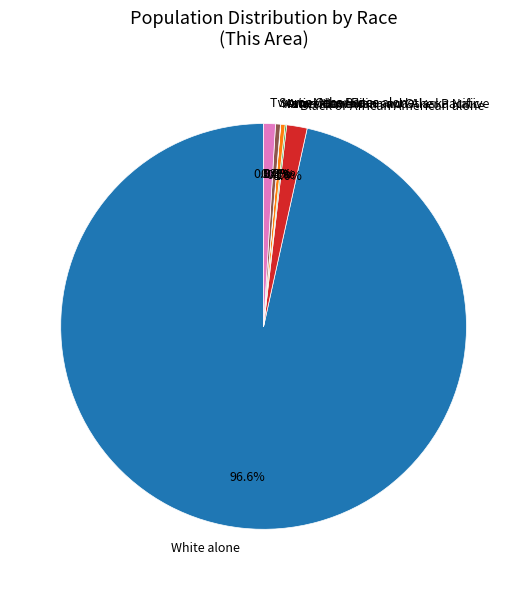

What is the majority slice?

White alone